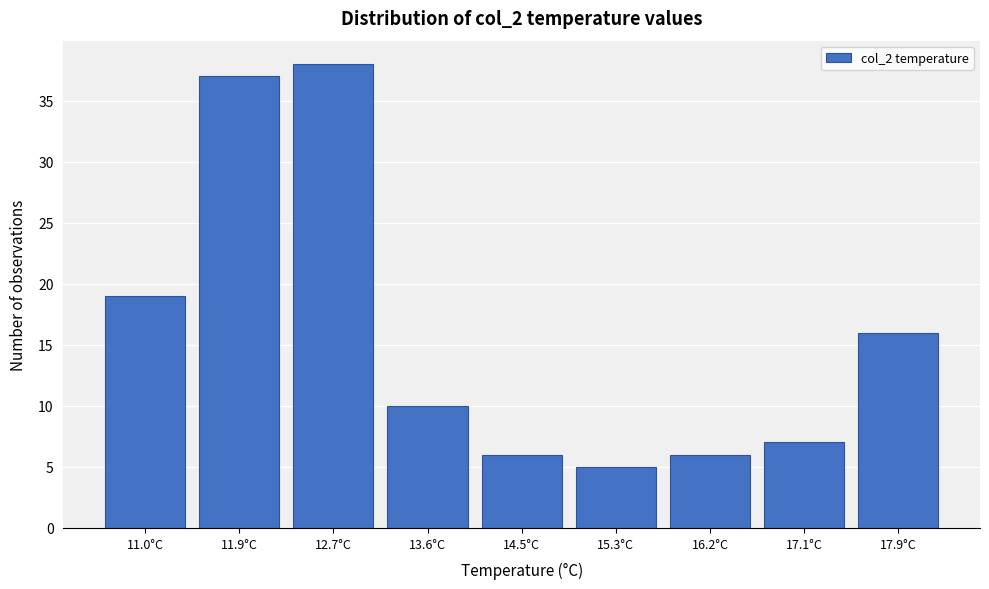

Reading right to left, extract all data points from this chart.

16	7	6	5	6	10	38	37	19